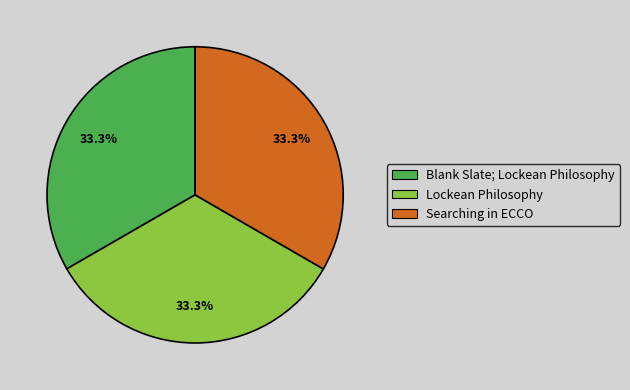

What is the ratio of the value at Searching in ECCO to the value at Lockean Philosophy?

1.0